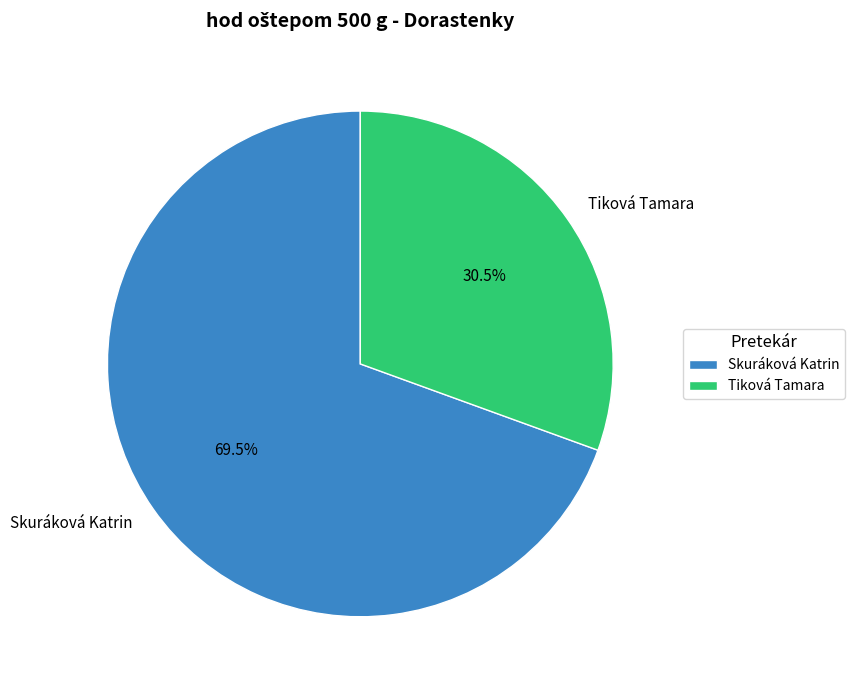

Count the number of slices in the pie.

2